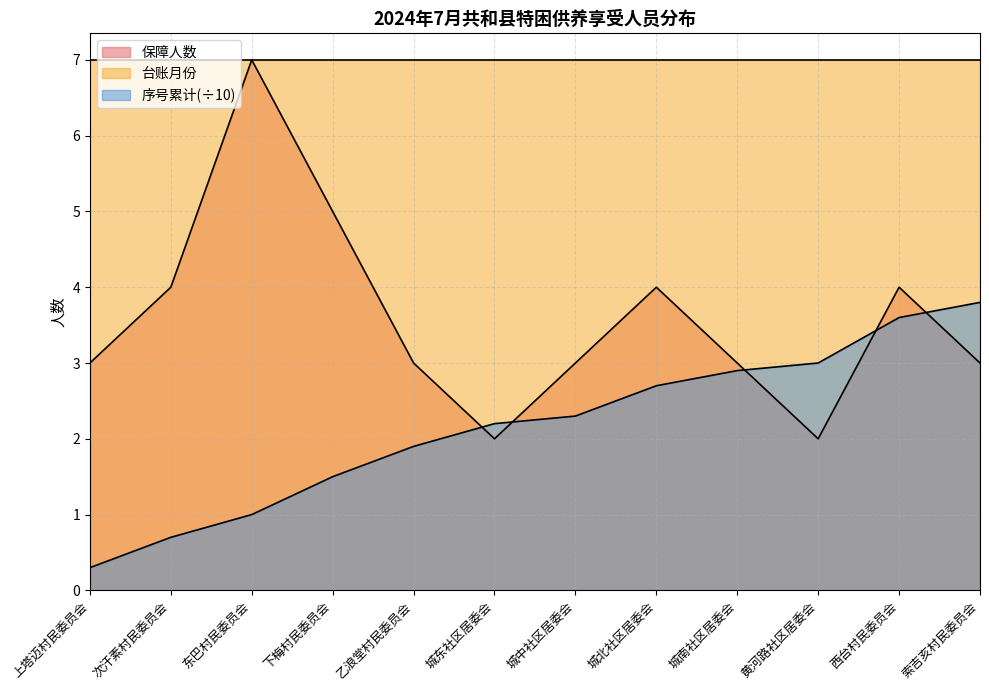

How many series are shown in this chart?

3